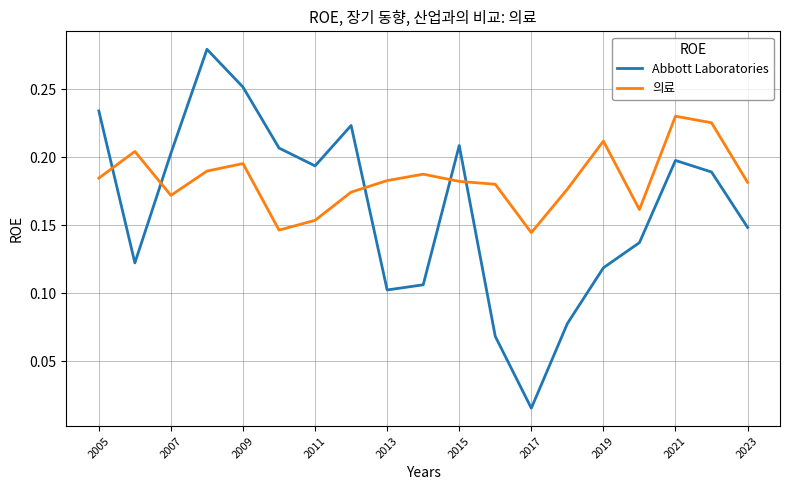

After their last crossing, which series has the higher values: Abbott Laboratories or 의료?

의료